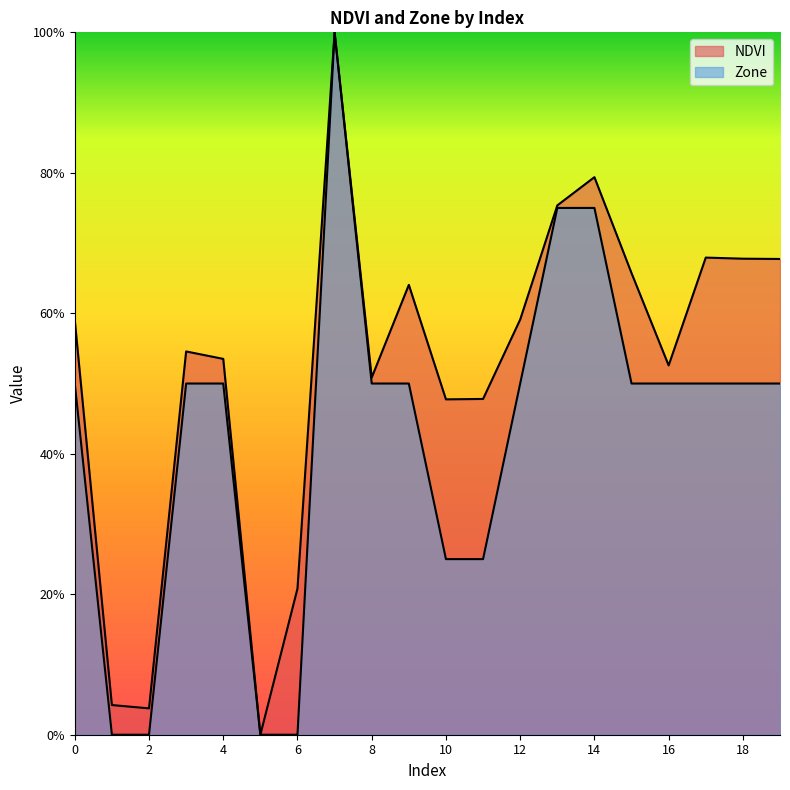

What is the difference between the maximum and minimum values in the Zone series?

1.0